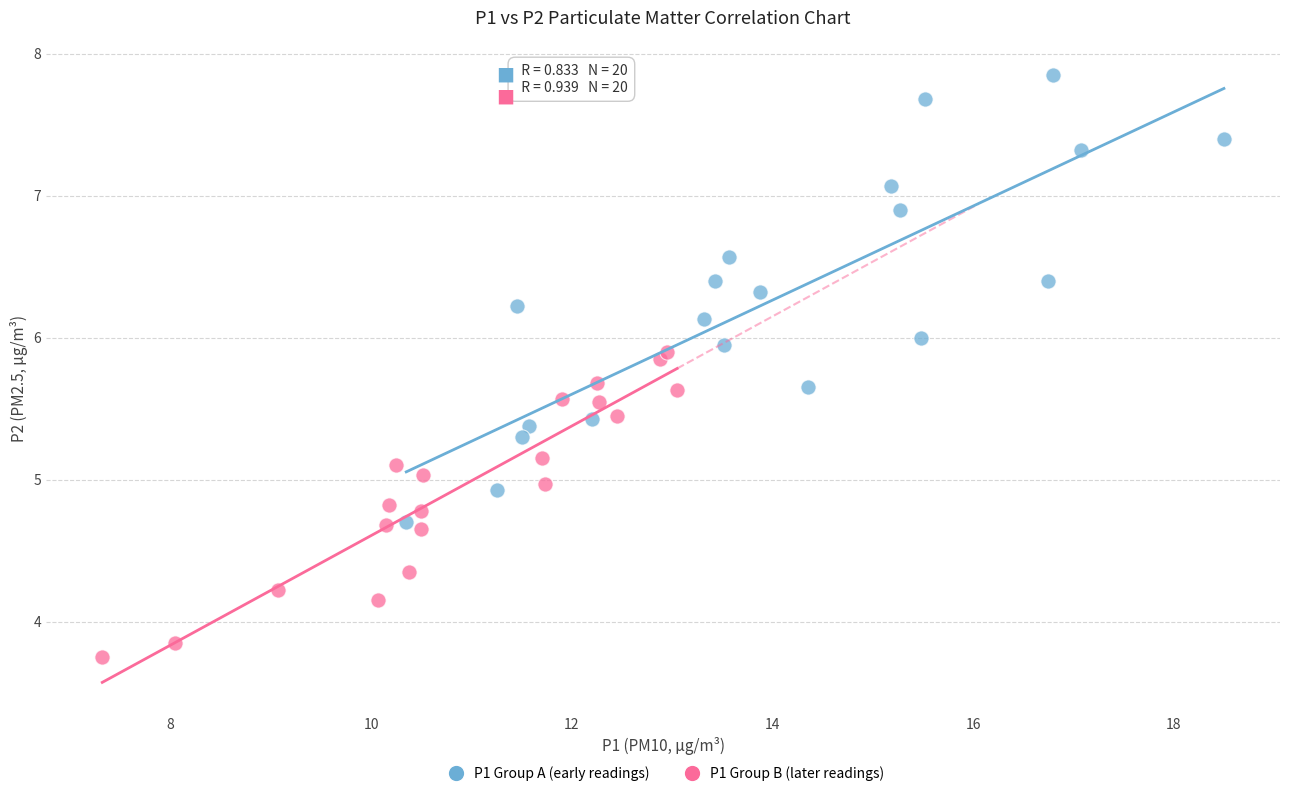

Which series contains the lowest Y value?

P1 Group B (later readings)